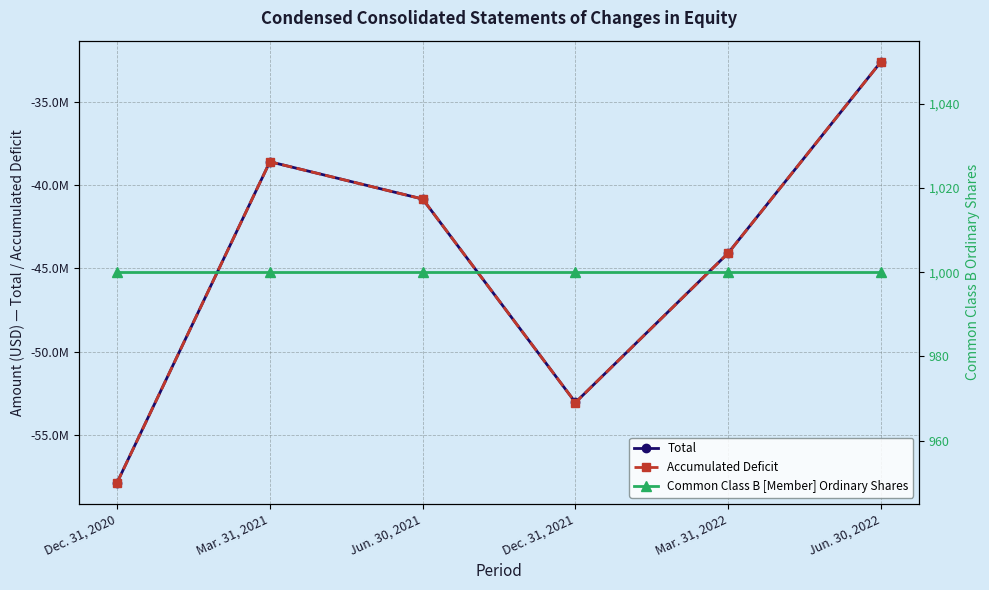

At how many categories does at least one series exceed -29078687?

6